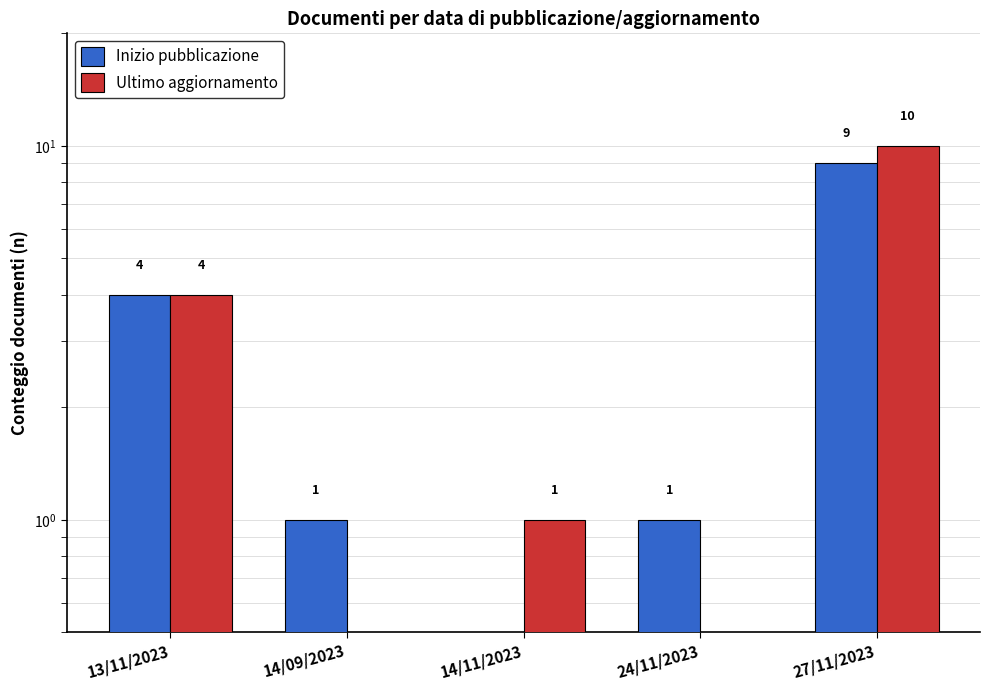

What is the total value across all series at 14/09/2023?

1